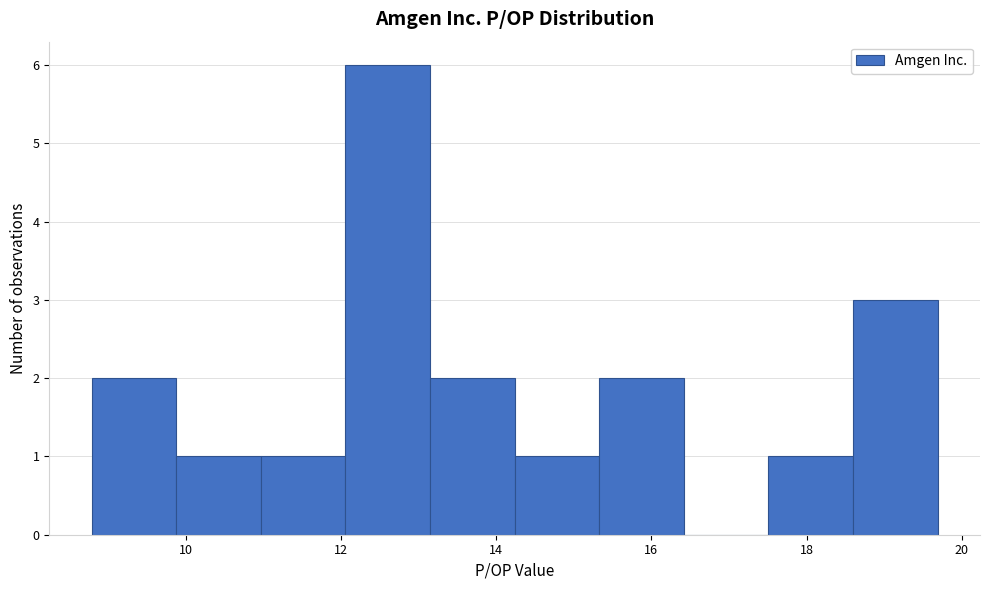

What is the height of the bar covering 13.2 to 14.2 on the x-axis? Neither the bar edges nor the heights are printed on the chart, so give them approximately, as read against the axes.

2